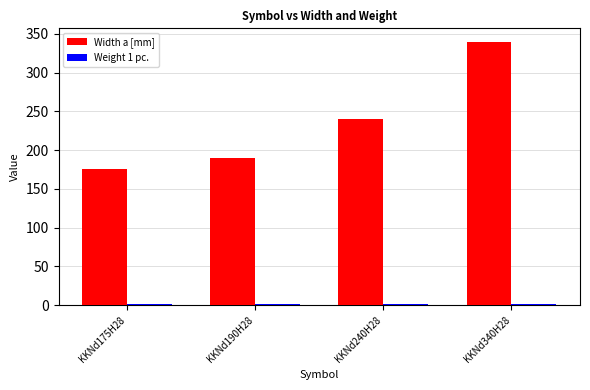

At which label is Width a [mm] closest to 257?

KKNd240H28